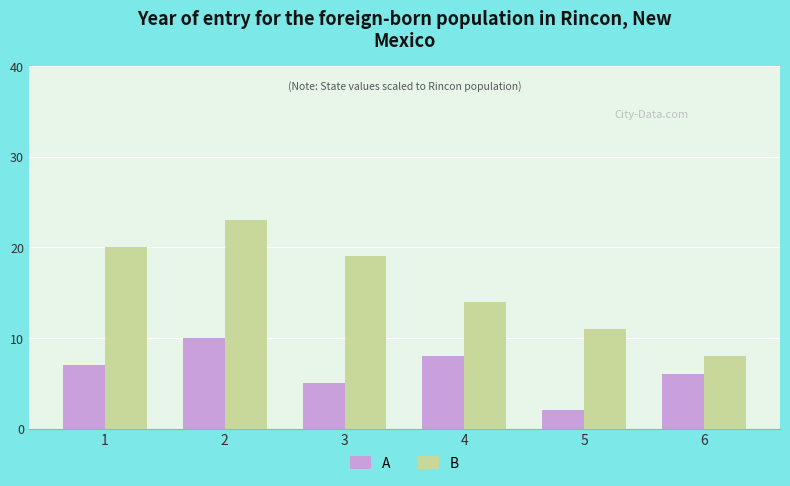

What is the smallest value displayed?

2